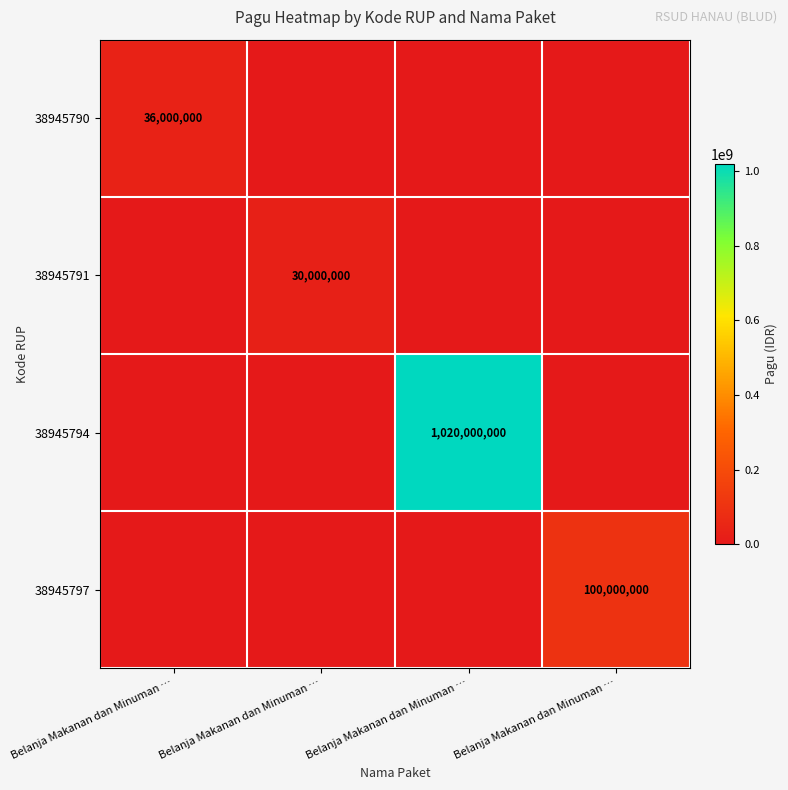

Count the number of data series in this chart.

4